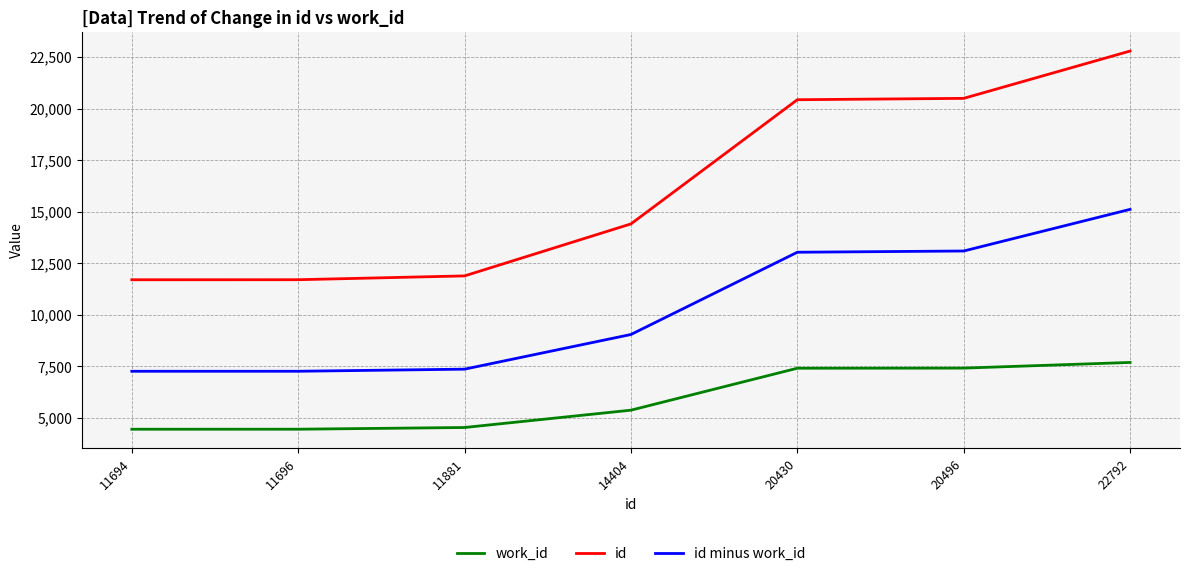

True or false: id minus work_id and id cross at least once.

False